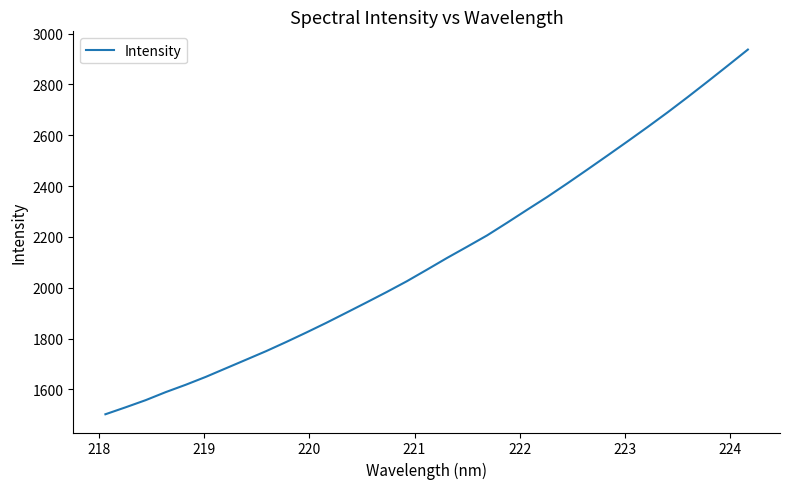

Does the chart display data point markers on the line(s)?

No